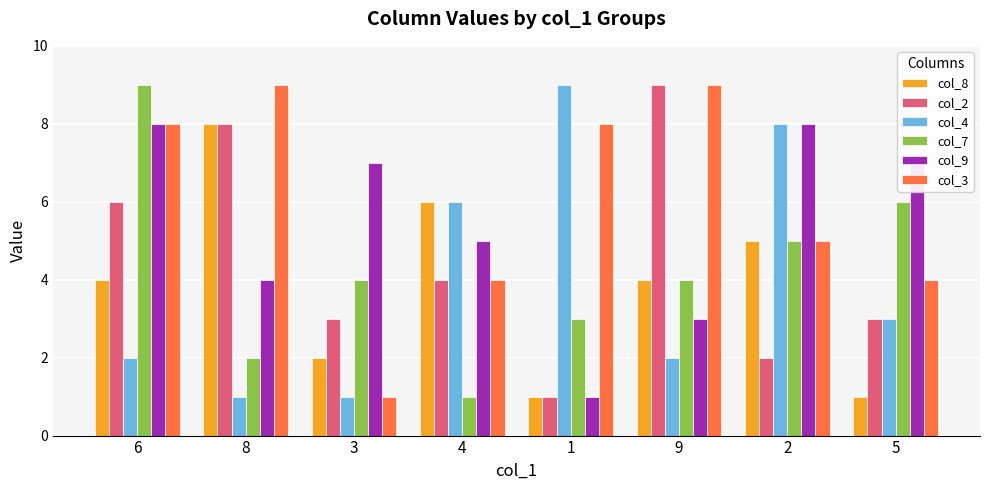

Reading left to right, extract all data points from this chart.

col_8: 6=4	8=8	3=2	4=6	1=1	9=4	2=5	5=1
col_2: 6=6	8=8	3=3	4=4	1=1	9=9	2=2	5=3
col_4: 6=2	8=1	3=1	4=6	1=9	9=2	2=8	5=3
col_7: 6=9	8=2	3=4	4=1	1=3	9=4	2=5	5=6
col_9: 6=8	8=4	3=7	4=5	1=1	9=3	2=8	5=7
col_3: 6=8	8=9	3=1	4=4	1=8	9=9	2=5	5=4